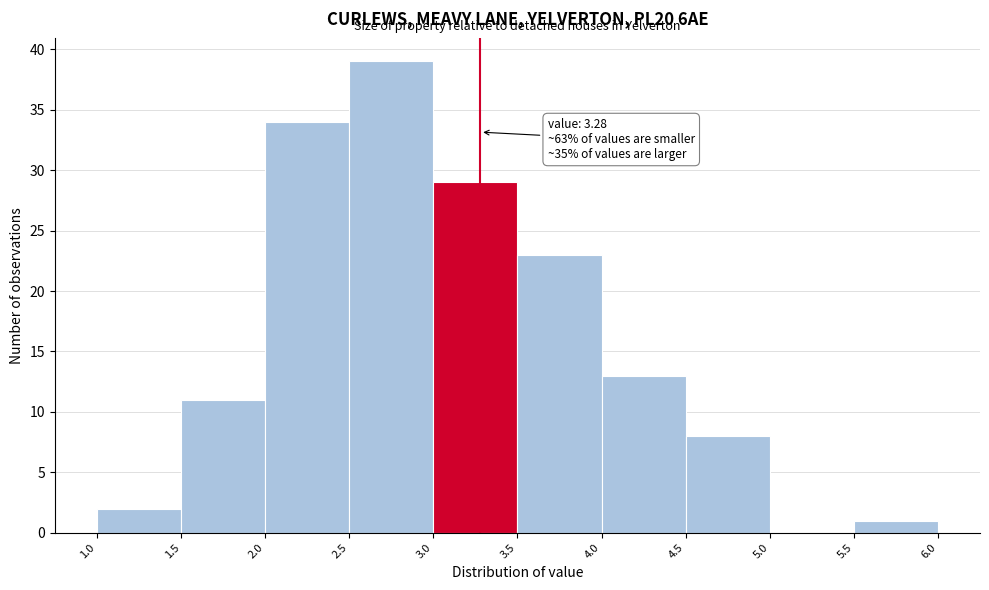

Over which range of the x-axis is the bar tallest?

2.5 to 3.0